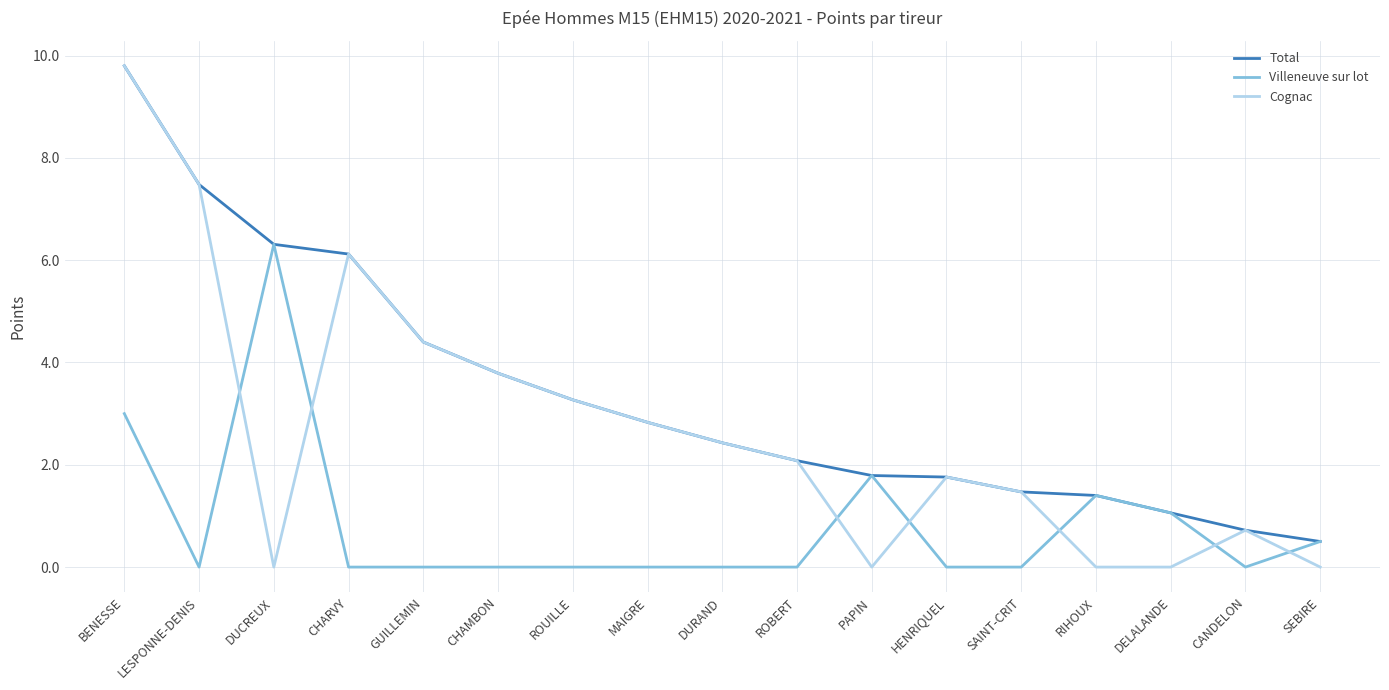

Where does the Total series first go above 2?

BENESSE